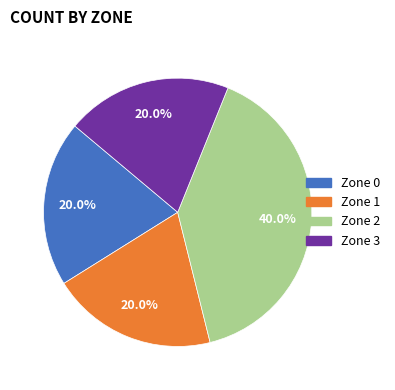

Which slice is the largest?

Zone 2